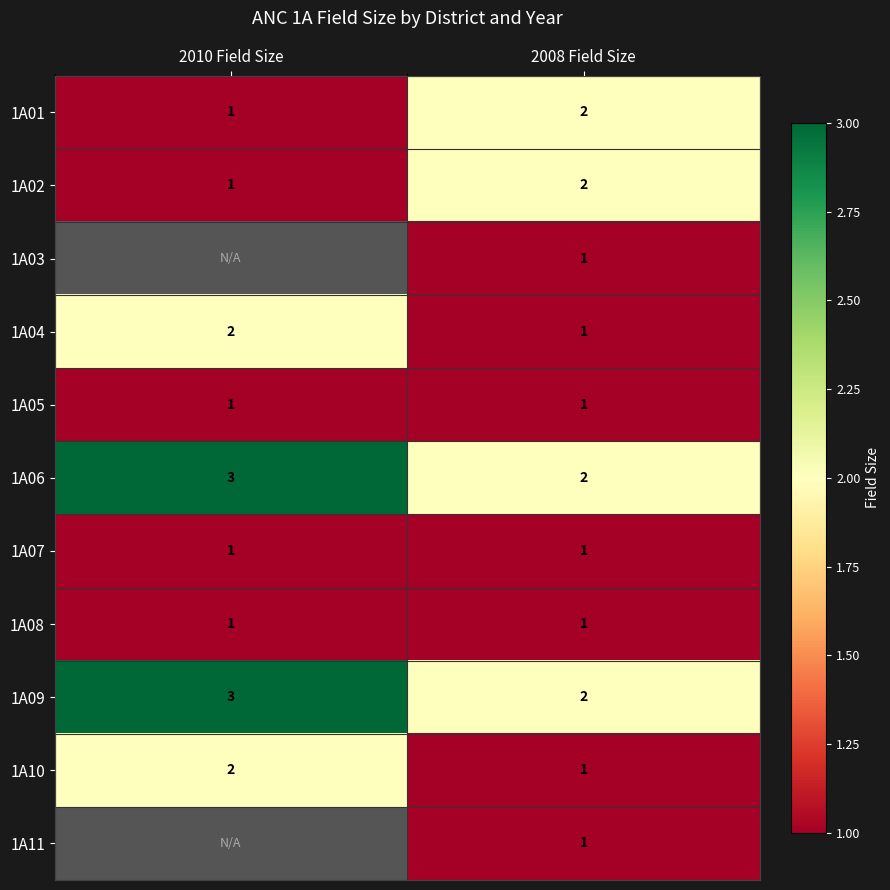

List the labels in order of 1A10 value, largest first.

2010 Field Size, 2008 Field Size